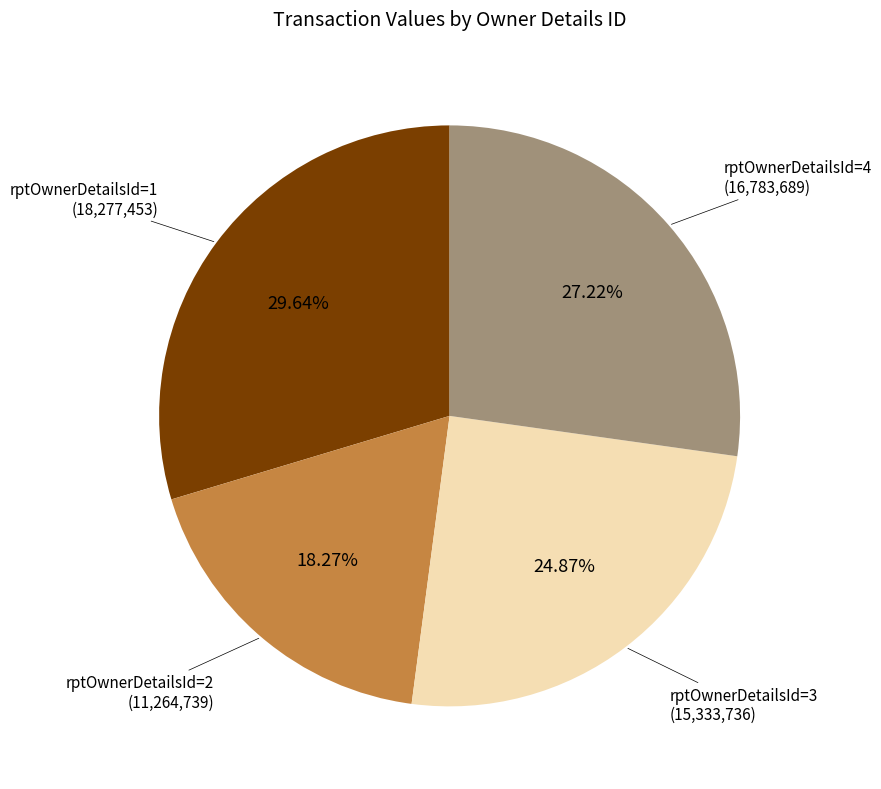

Is there a majority slice in this chart?

No